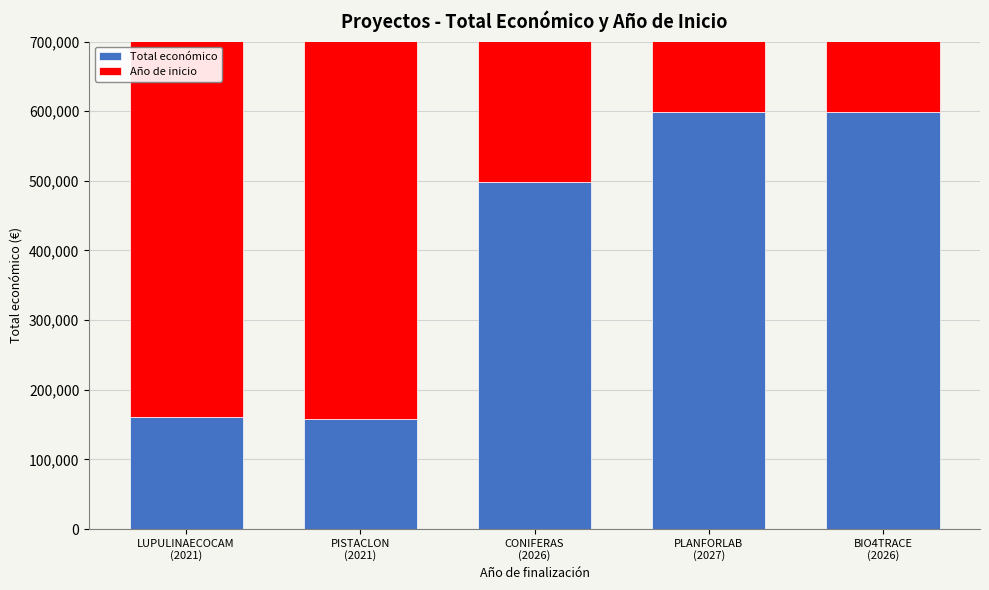

What is the difference between the Año de inicio values at LUPULINAECOCAM
(2021) and PLANFORLAB
(2027)?

6000